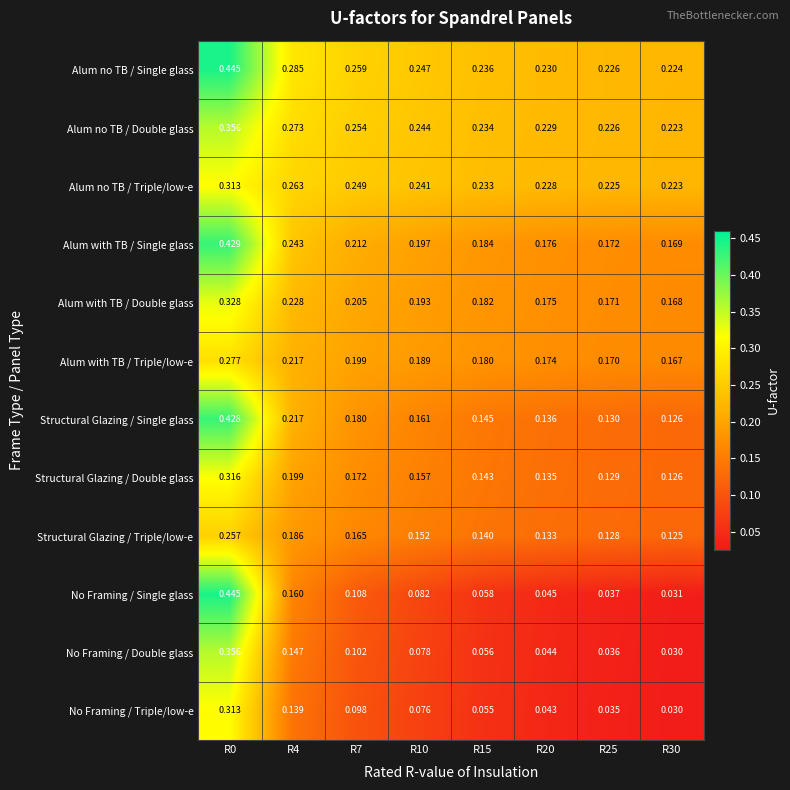

Which series changed the most between R0 and R15?

No Framing / Single glass